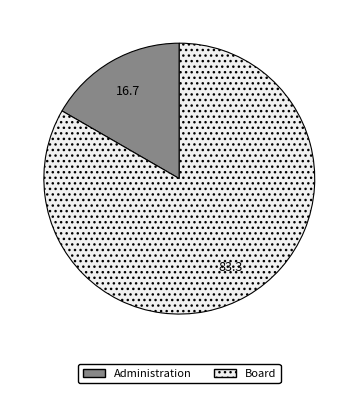

Approximately how many times larger is the value at Board compared to Administration?

5.0